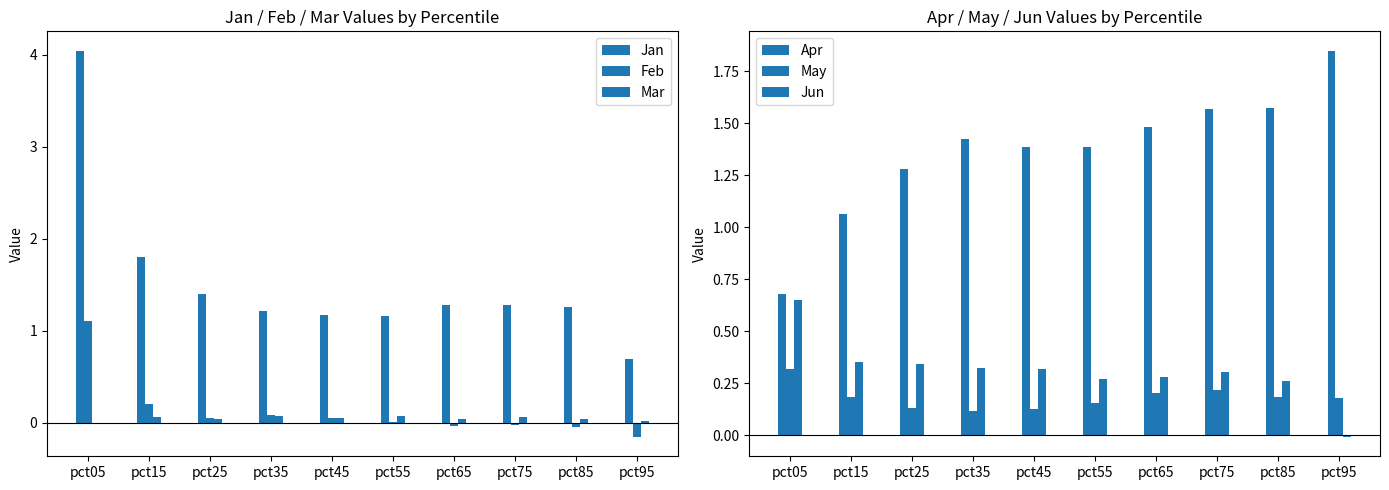

Which has a higher value, pct65 or pct35?

pct65